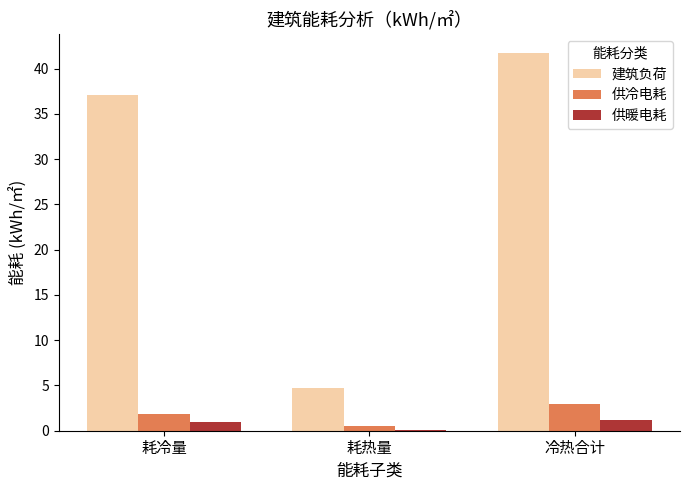

What is the average value of the 建筑负荷 series?

27.8